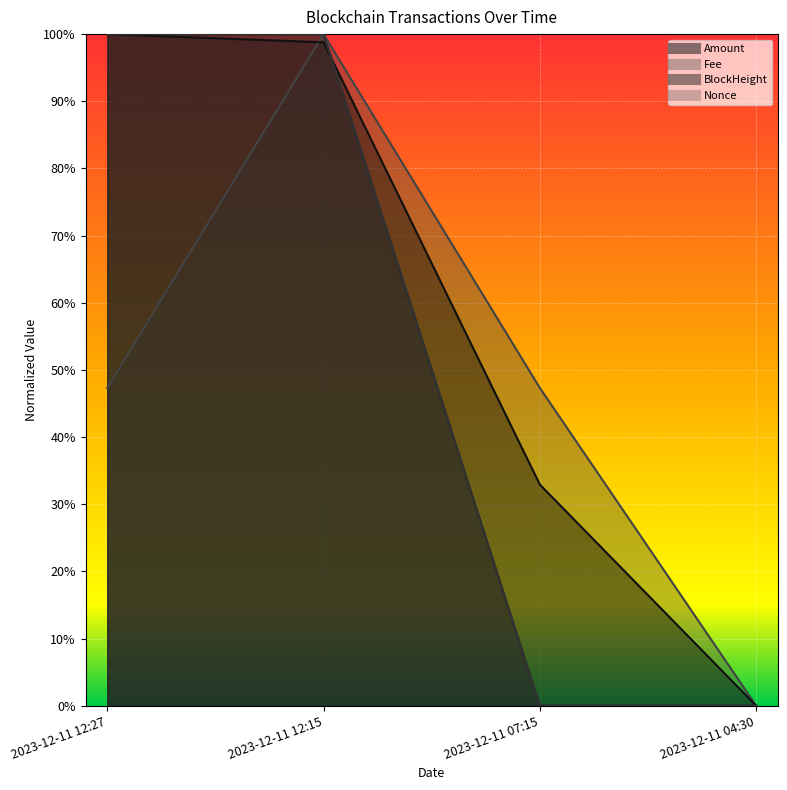

True or false: Nonce and Fee intersect in this chart.

False